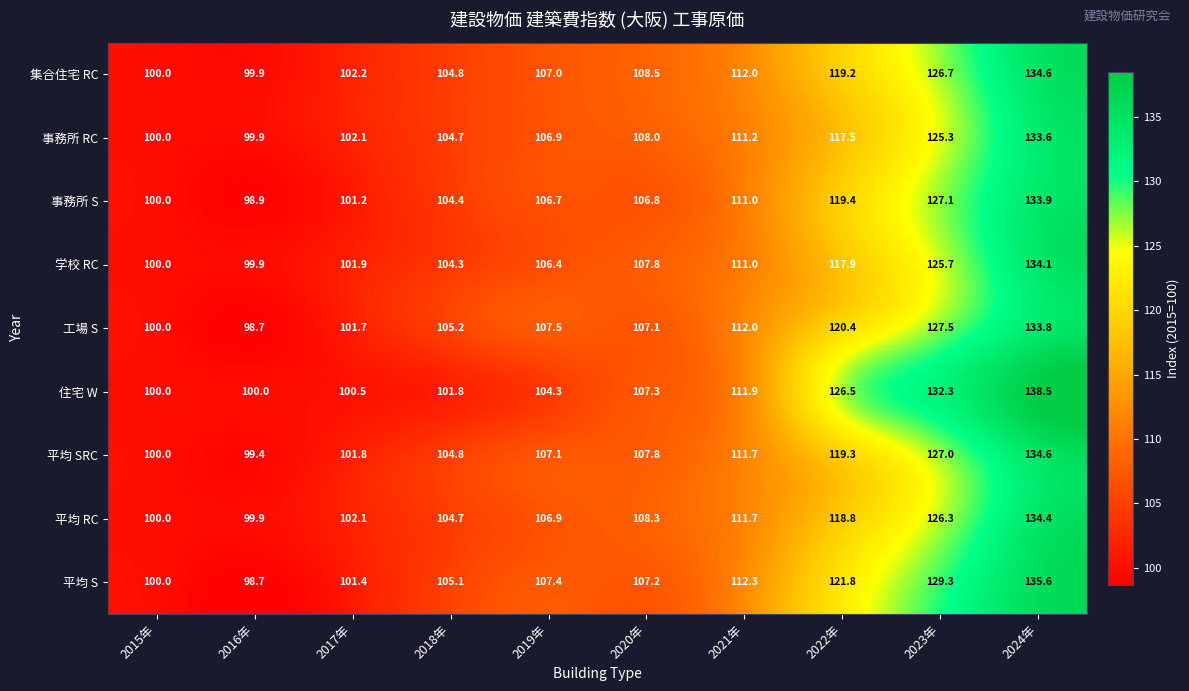

At how many categories does at least one series exceed 108?

5